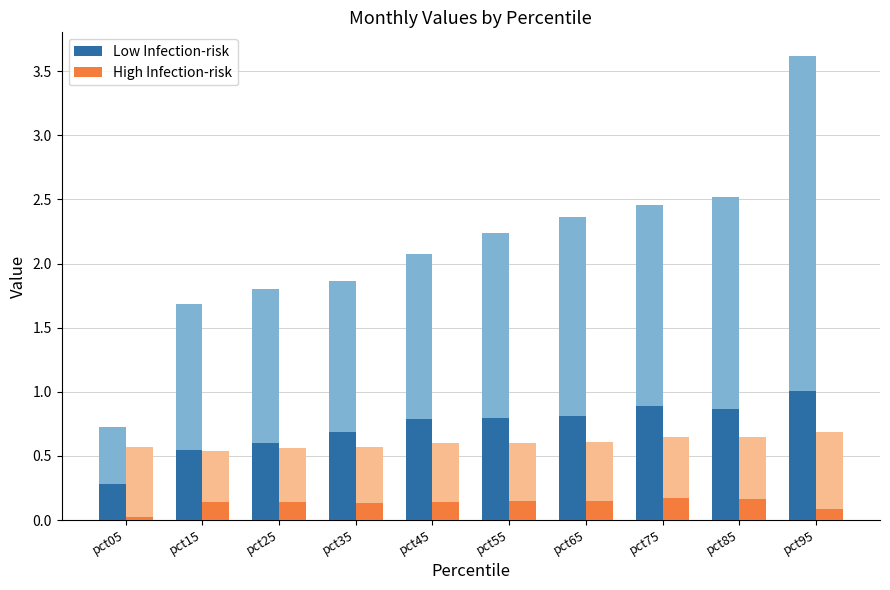

Reading left to right, list all the values displayed in this chart.

Low Infection-risk: 0.3	0.5	0.6	0.7	0.8	0.8	0.8	0.9	0.9	1.0
High Infection-risk: 0.0	0.1	0.1	0.1	0.1	0.2	0.2	0.2	0.2	0.1